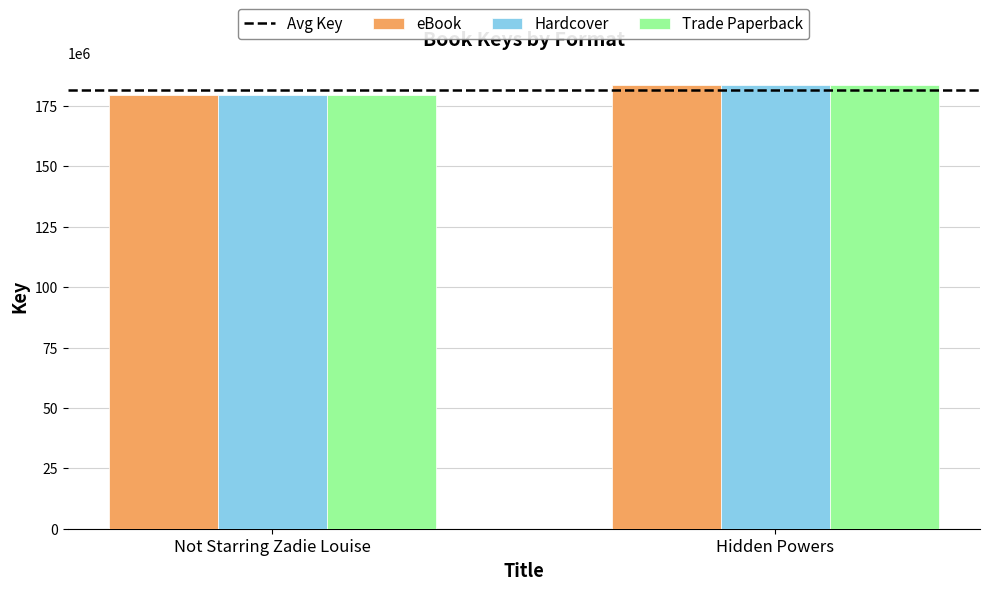

What is the smallest value displayed?

179677909